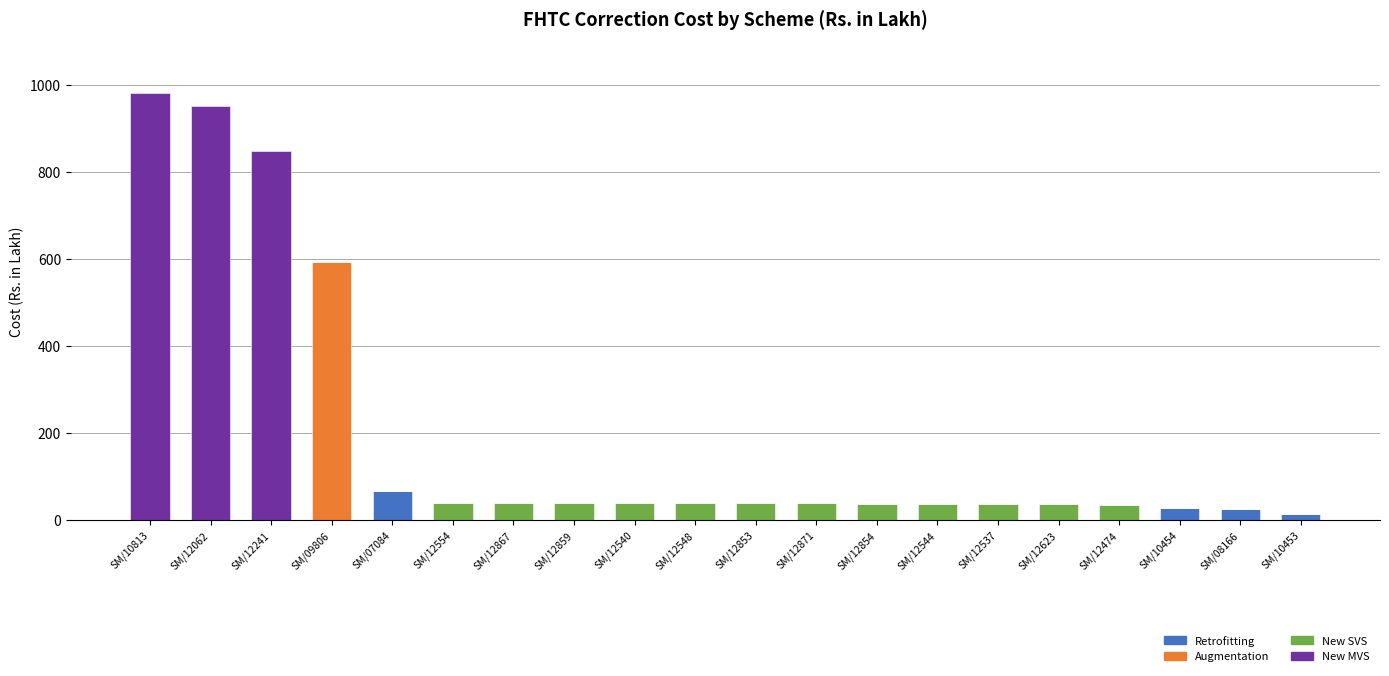

What is the sum of the Retrofitting values at SM/12554 and SM/10454?

27.1